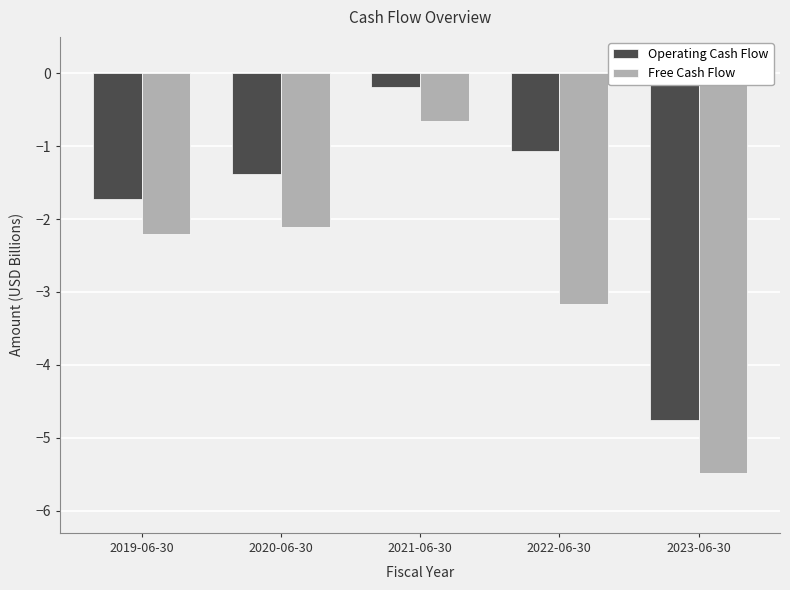

Reading right to left, what are all the values shown in this chart?

Operating Cash Flow: 2023-06-30=-4.8	2022-06-30=-1.1	2021-06-30=-0.2	2020-06-30=-1.4	2019-06-30=-1.7
Free Cash Flow: 2023-06-30=-5.5	2022-06-30=-3.2	2021-06-30=-0.7	2020-06-30=-2.1	2019-06-30=-2.2